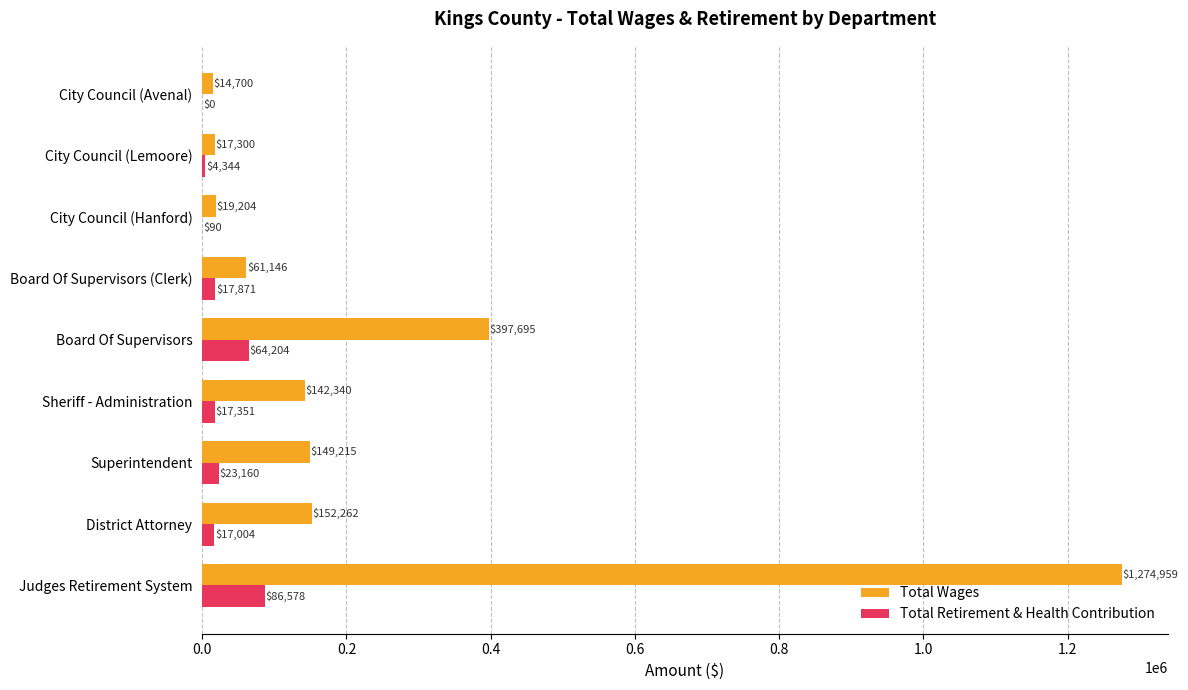

Between Judges Retirement System and City Council (Lemoore), which series saw the biggest shift?

Total Wages